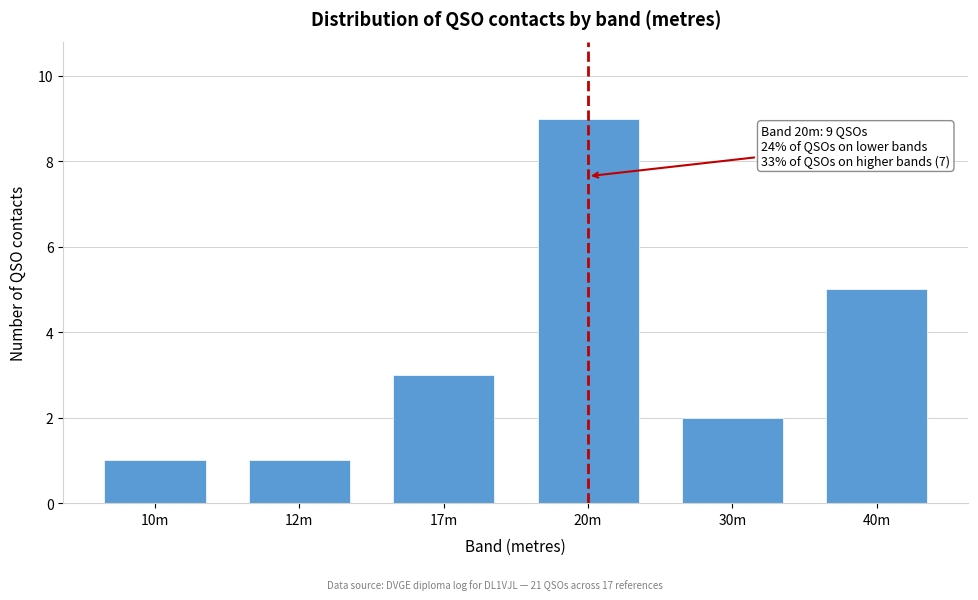

Reading left to right, list all the values displayed in this chart.

1	1	3	9	2	5